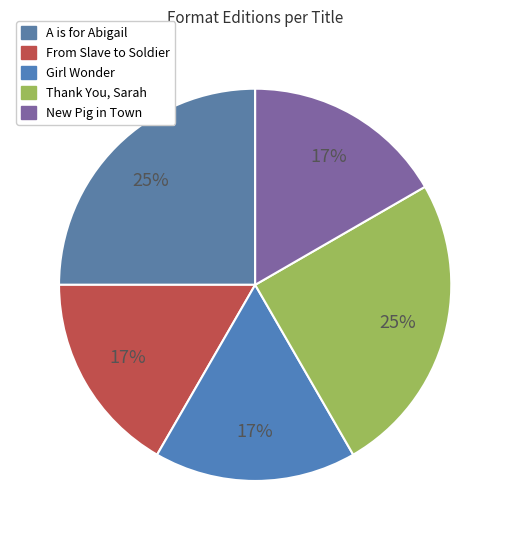

How many segments does this pie chart have?

5